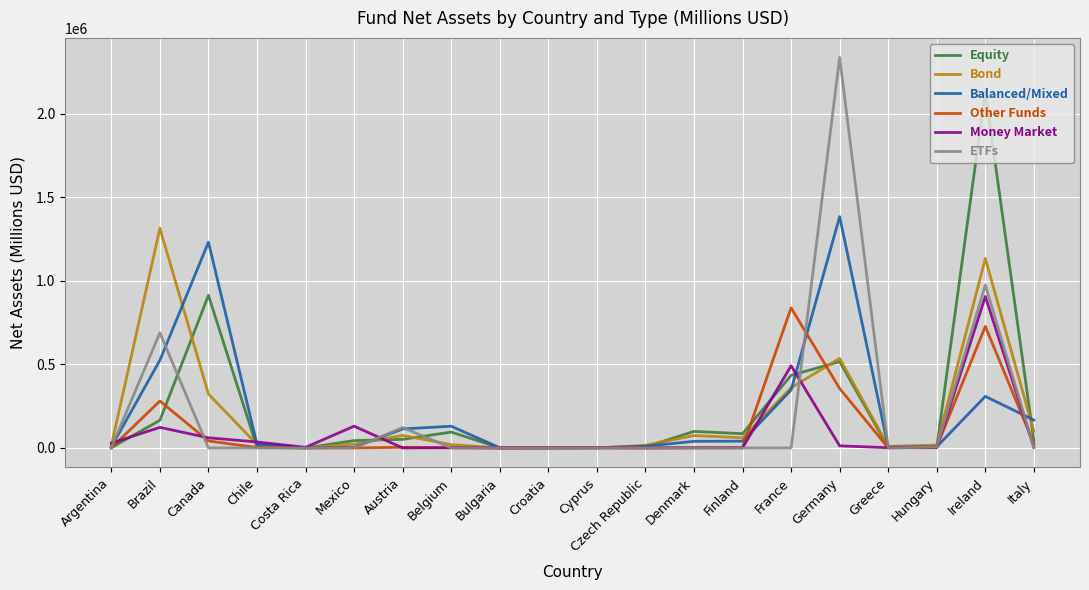

True or false: Equity and ETFs intersect in this chart.

True